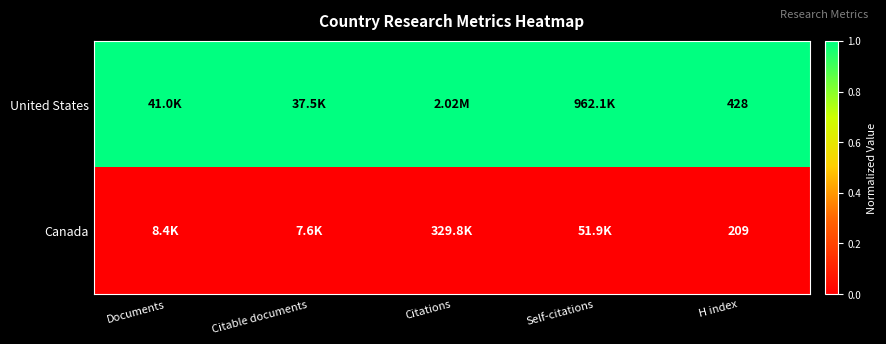

List the series in order of their peak value, highest first.

United States, Canada